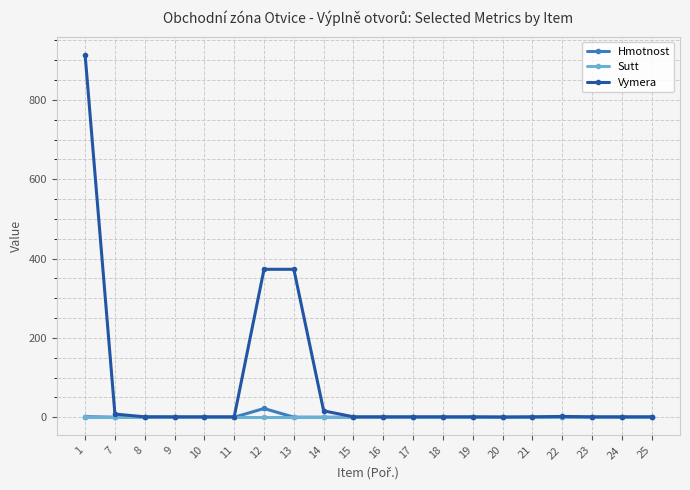

True or false: Hmotnost has a value of 0.0 at 24.

True